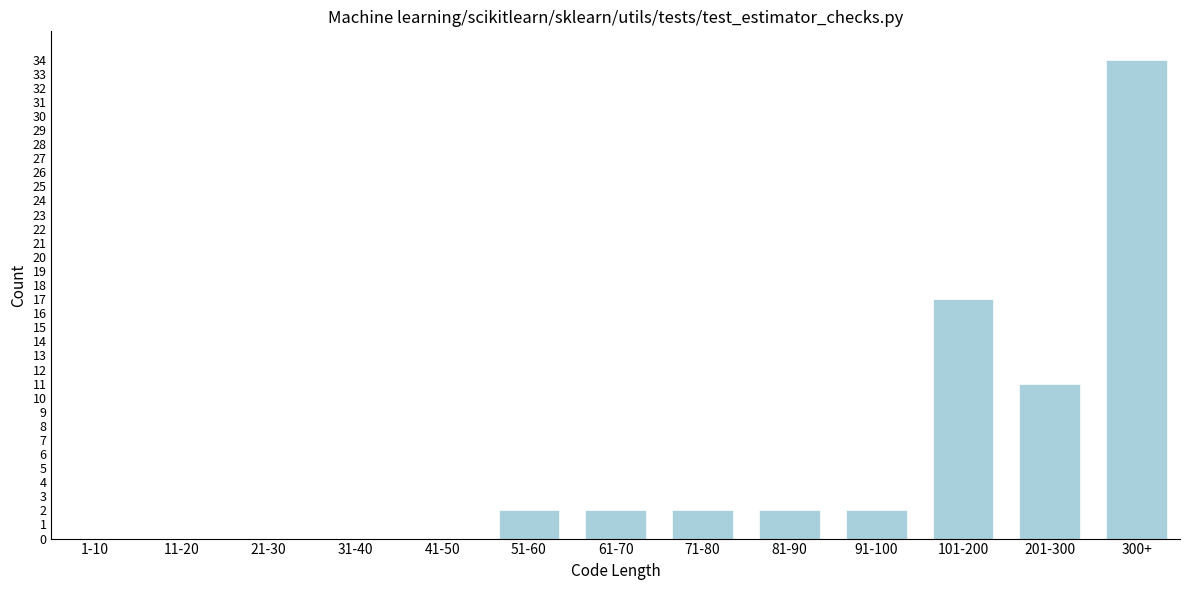

Reading left to right, list all the values displayed in this chart.

1-10=0	11-20=0	21-30=0	31-40=0	41-50=0	51-60=2	61-70=2	71-80=2	81-90=2	91-100=2	101-200=17	201-300=11	300+=34